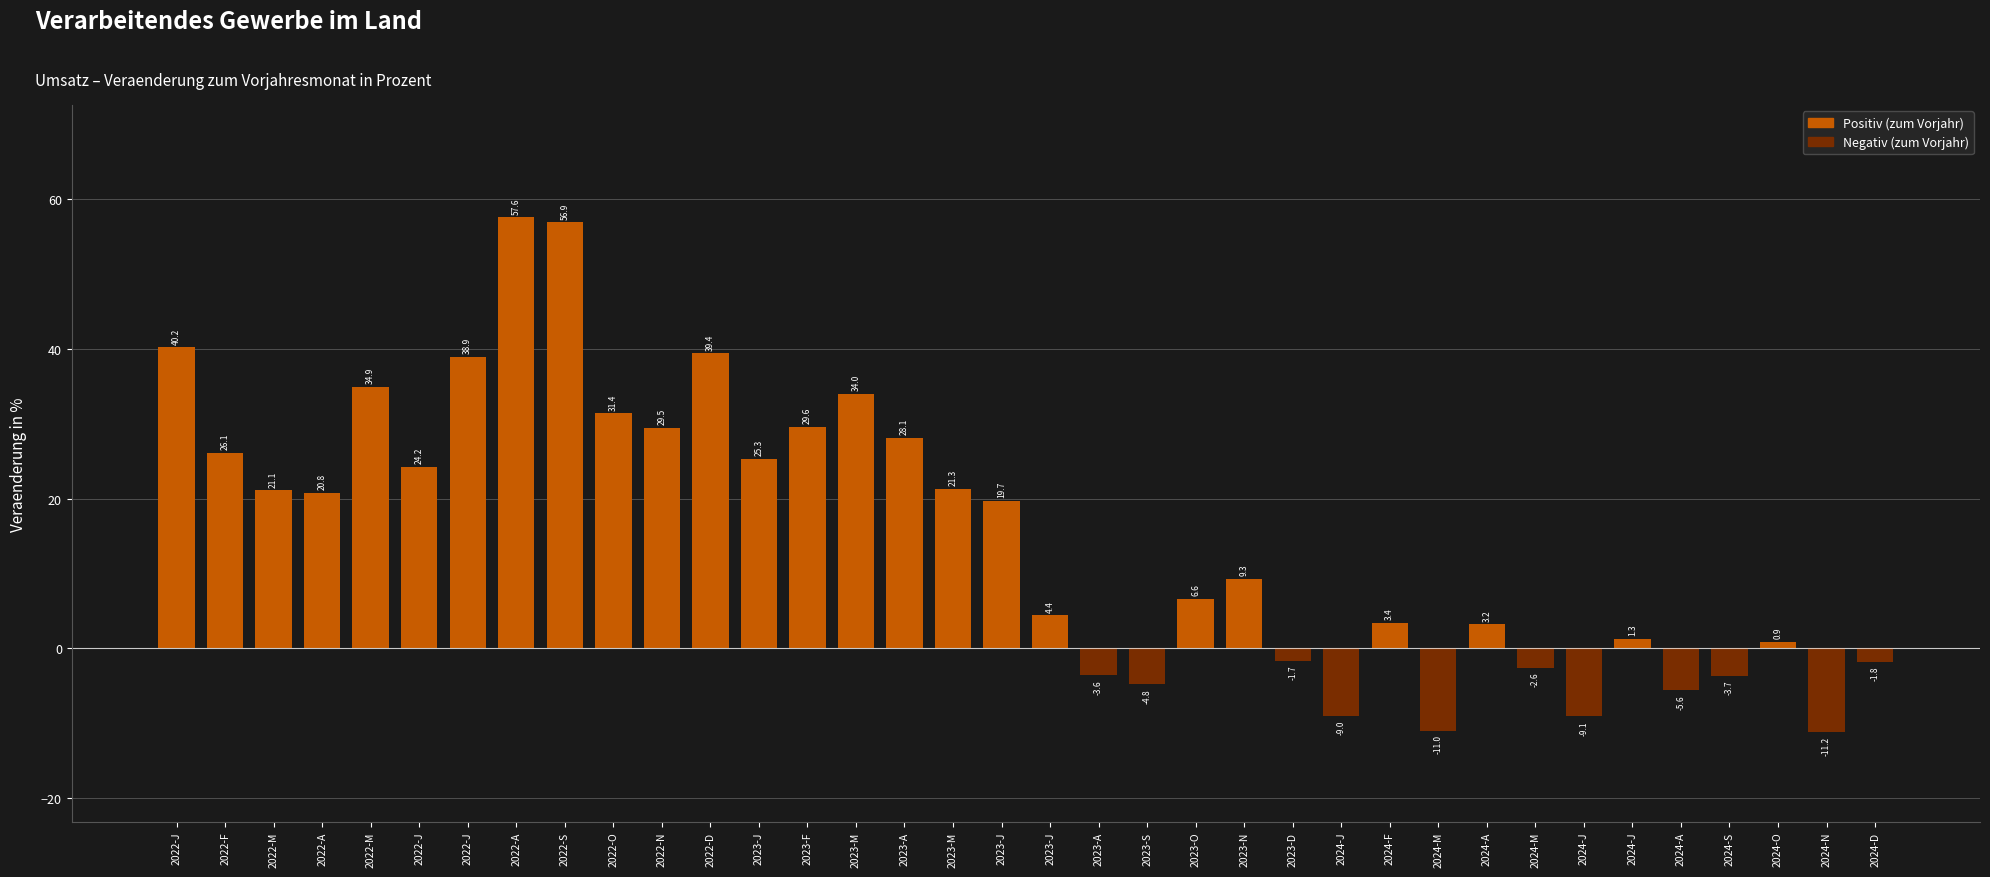

What is the sum of the values at 2022-J and 2024-F?

27.6